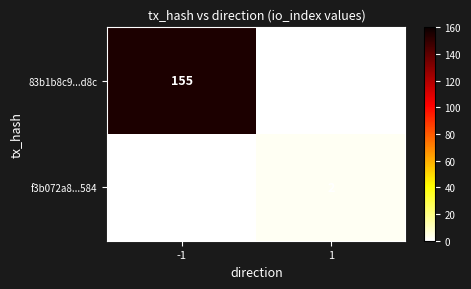

The value of f3b072a8...584 at 1 is 1. True or false?

False